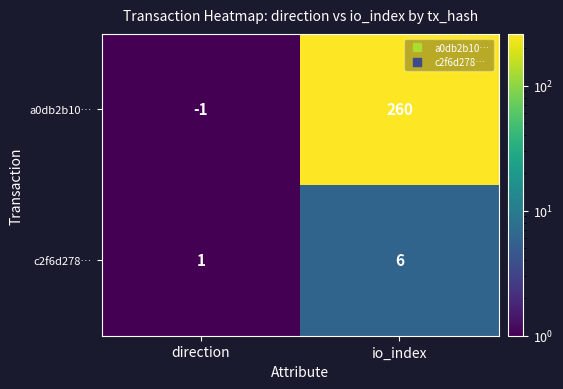

Rank the series by their maximum value, from highest to lowest.

a0db2b10…, c2f6d278…